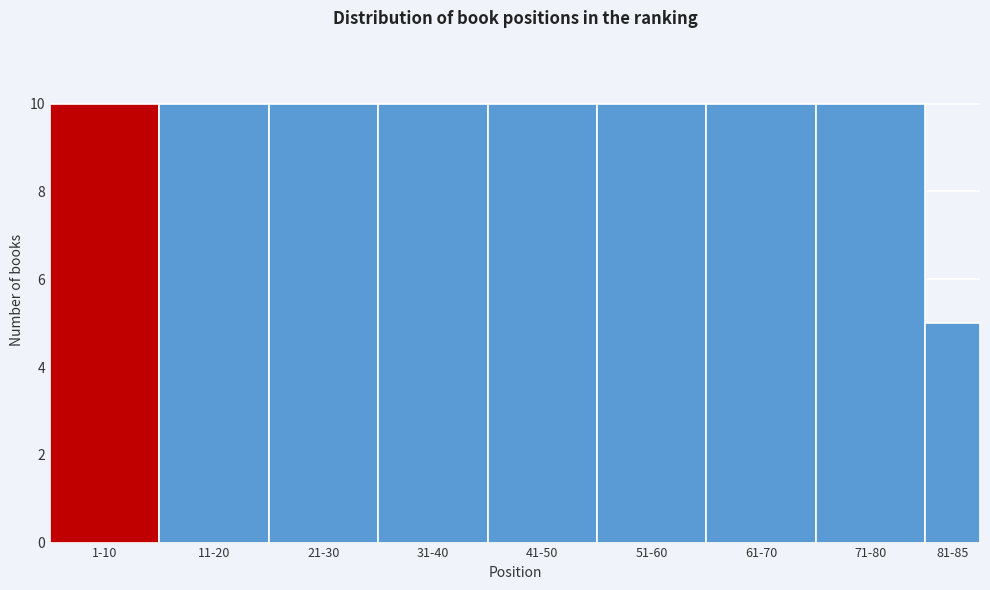

Reading left to right, what are all the values shown in this chart?

1-10=10	11-20=10	21-30=10	31-40=10	41-50=10	51-60=10	61-70=10	71-80=10	81-85=5